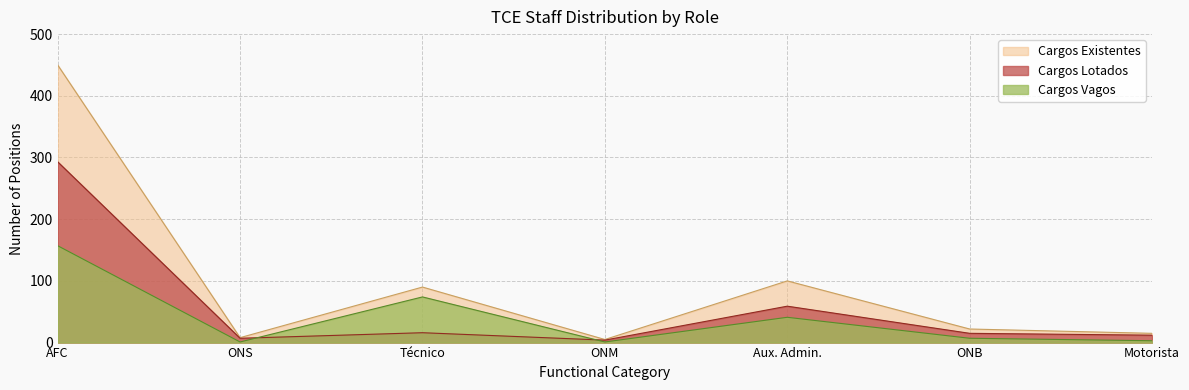

At which label is Cargos Existentes closest to 227?

Aux. Admin.